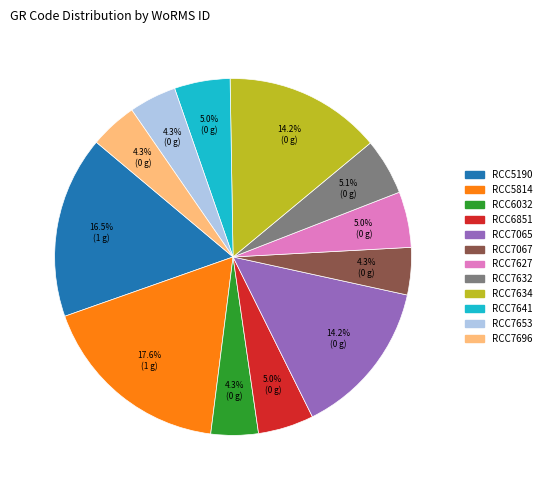

The RCC7627 slice represents 11% of the pie. True or false?

False